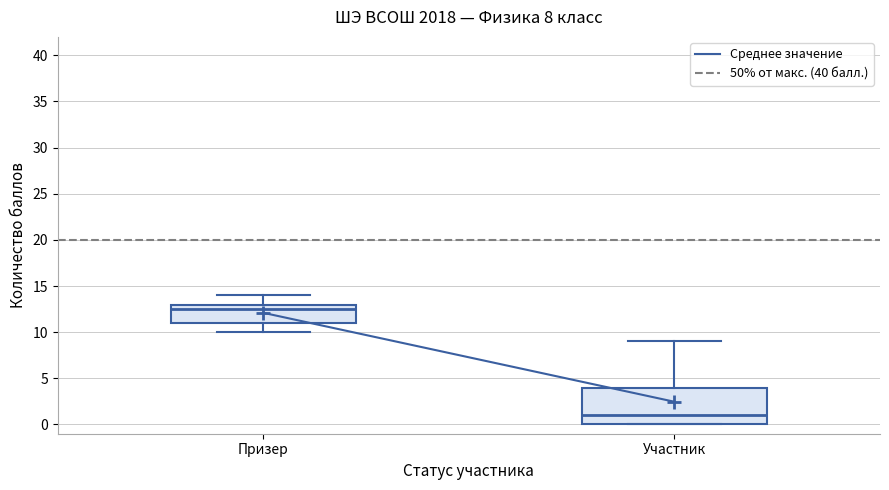

Which box is the tallest, from its lower edge to its upper edge?

Участник